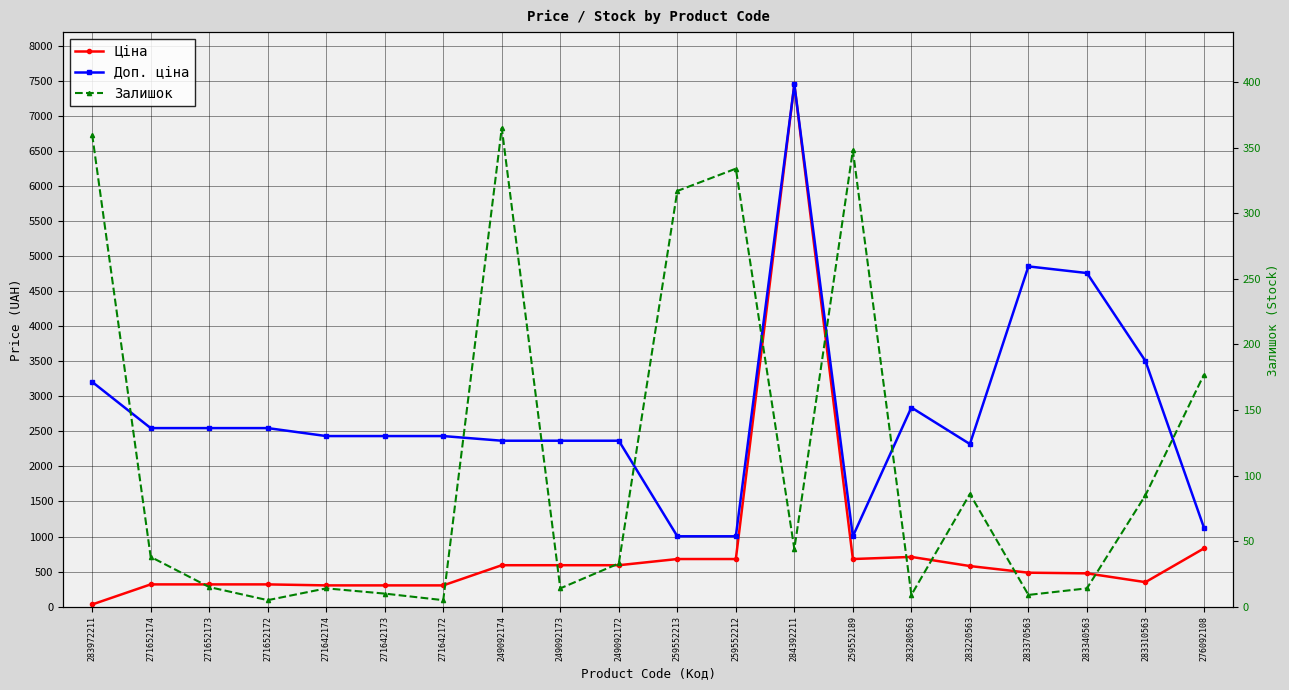

Rank the series by their average value, from lowest to highest.

Залишок, Ціна, Доп. ціна